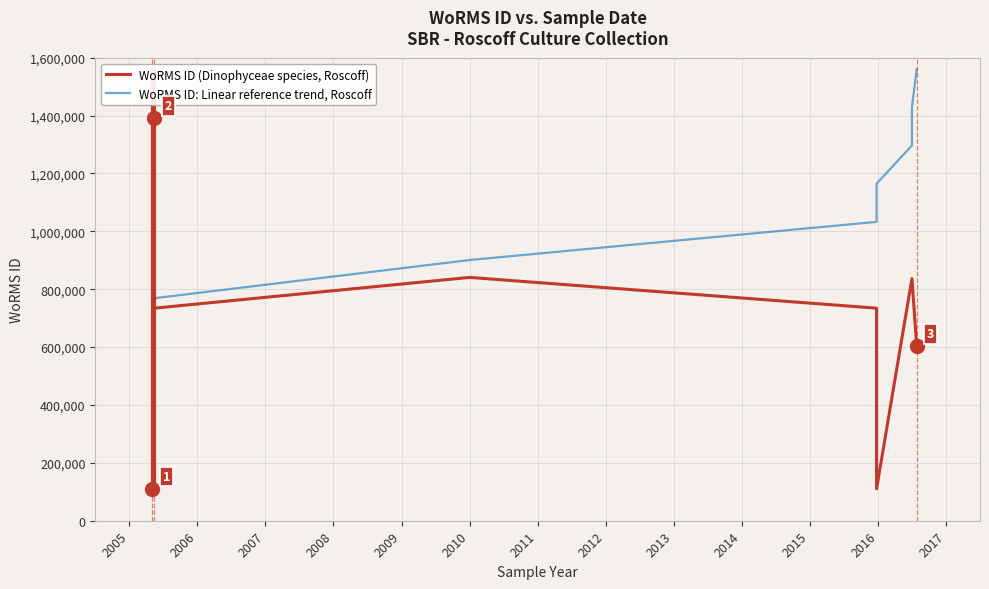

What is the sum of the WoRMS ID (Dinophyceae species, Roscoff) values at 2011 and 2005?

2294812.0